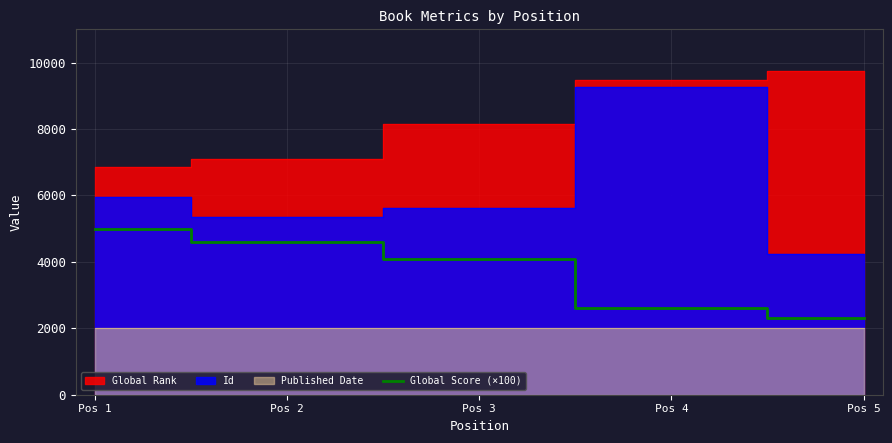

The value at Pos 3 is 2060. True or false?

False